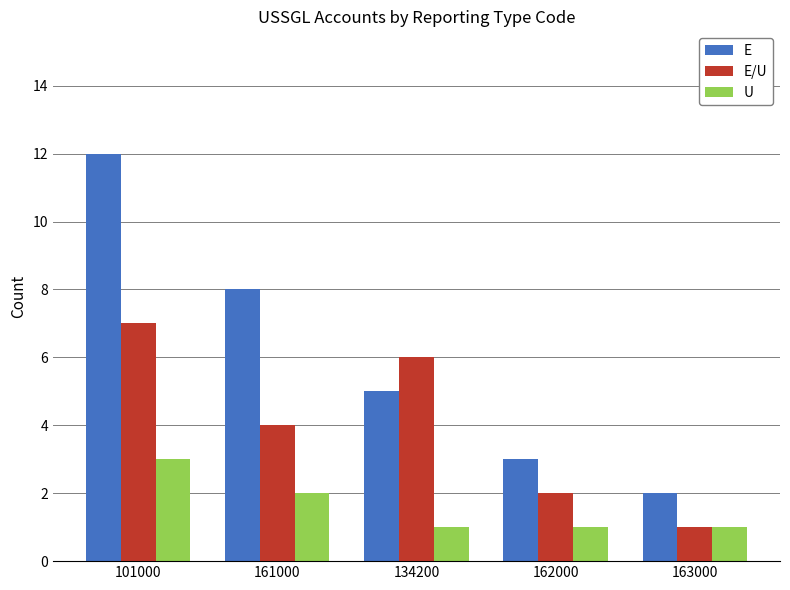

List the labels in order of E/U value, smallest first.

163000, 162000, 161000, 134200, 101000